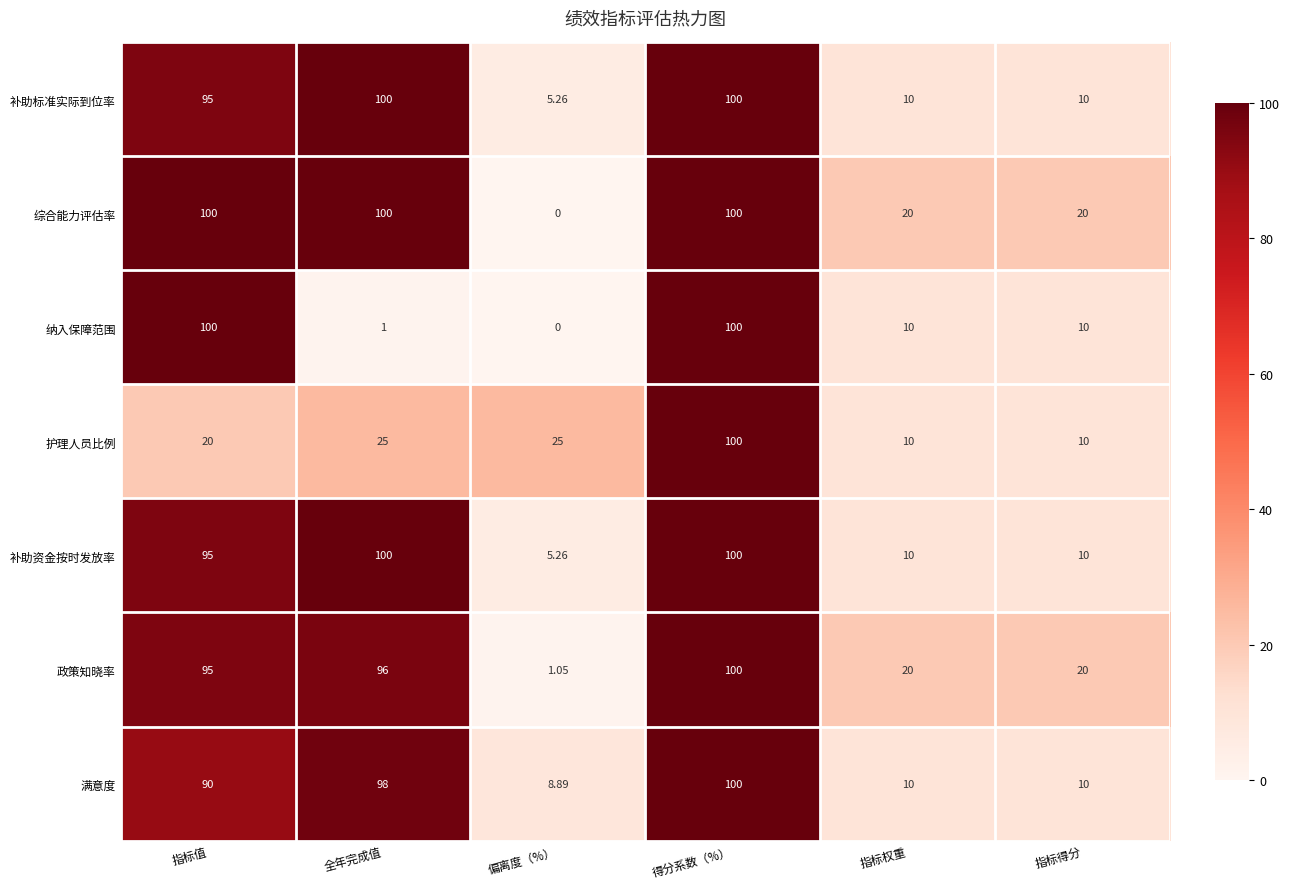

Which series changed the most between 全年完成值 and 得分系数（%）?

纳入保障范围